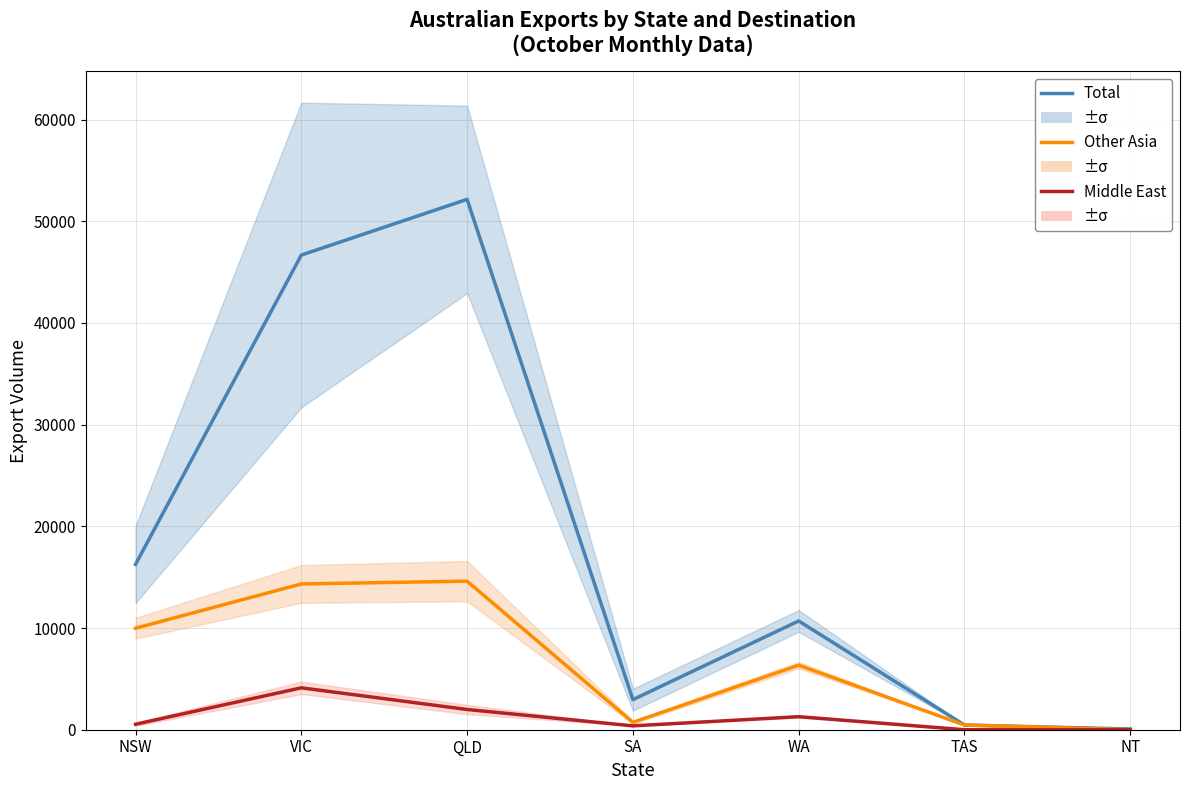

How many distinct data groups are displayed?

3